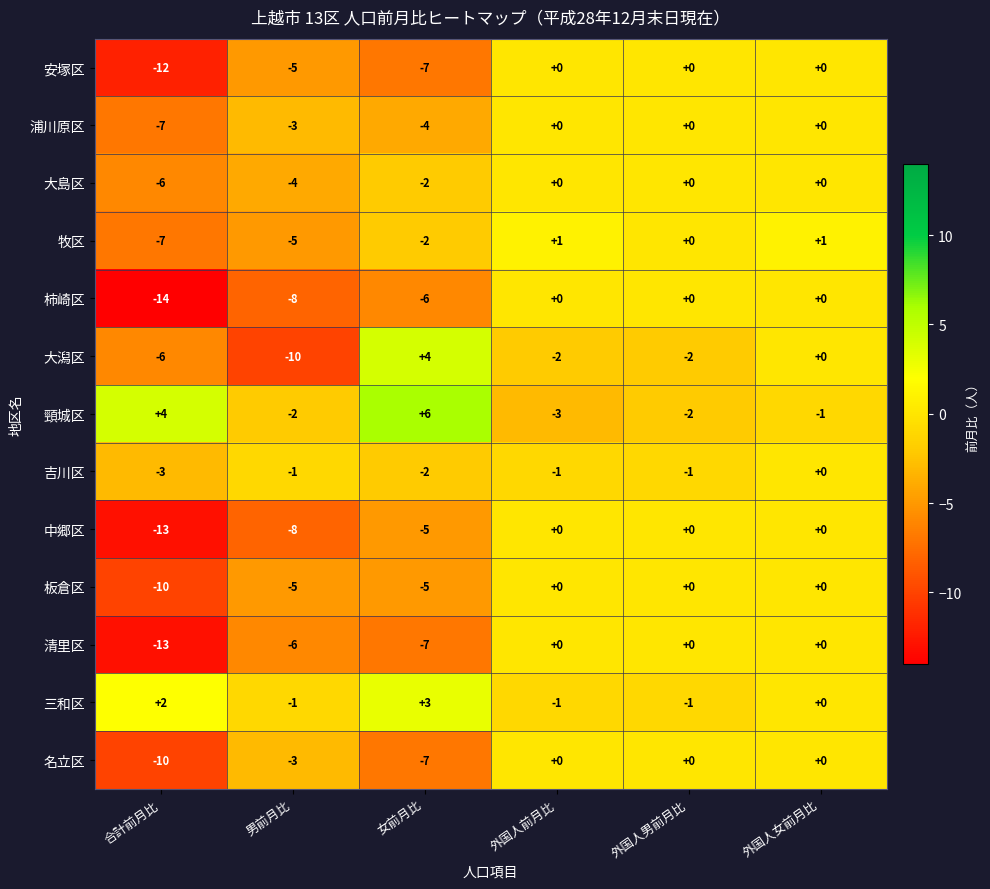

Is the value of 吉川区 at 女前月比 greater than the value of 安塚区 at 外国人女前月比?

No